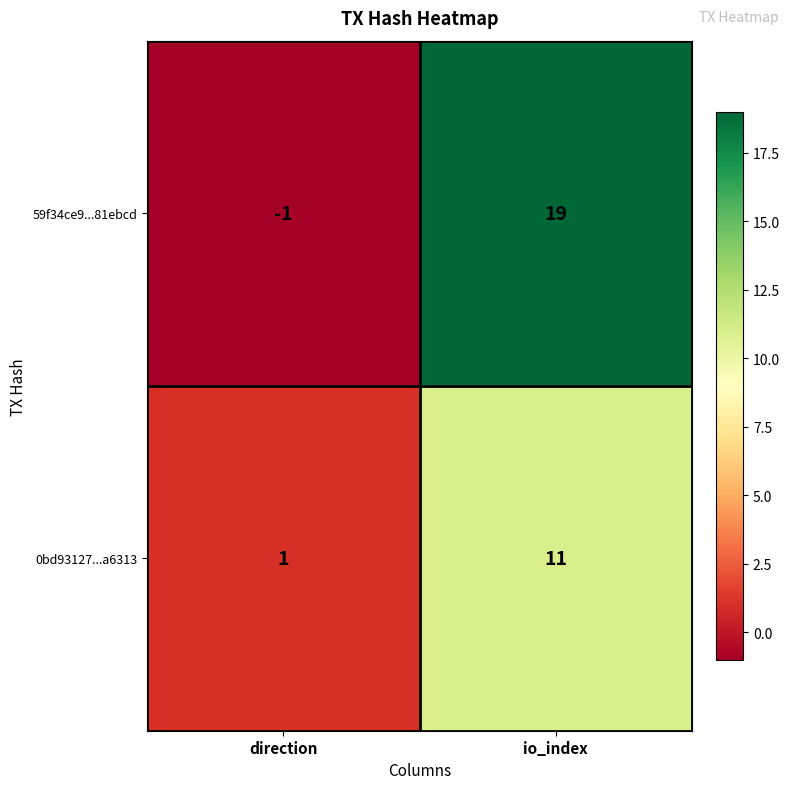

Reading left to right, transcribe all the data shown in this chart.

59f34ce9...81ebcd: direction=-1	io_index=19
0bd93127...a6313: direction=1	io_index=11